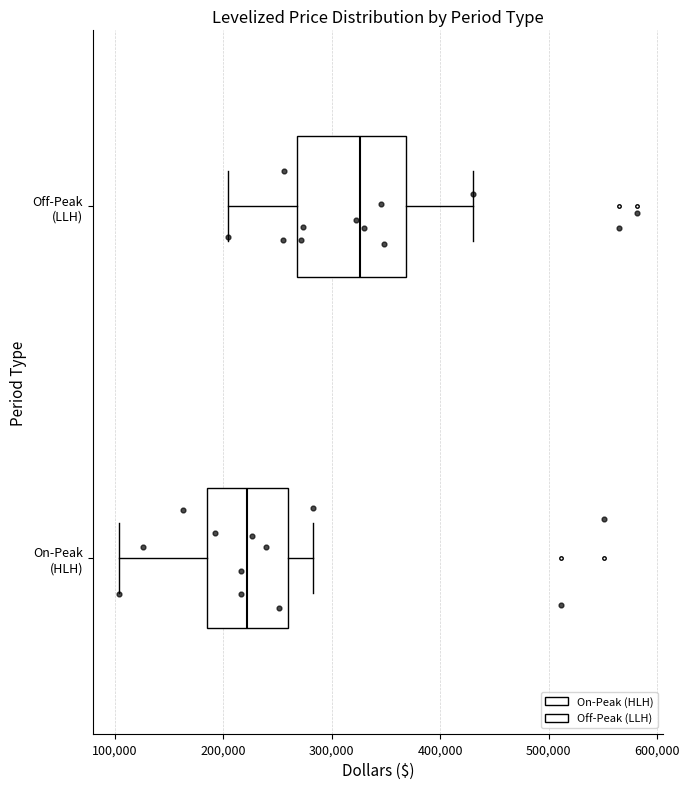

Which box has the furthest to the right median line?

Off-Peak (LLH)